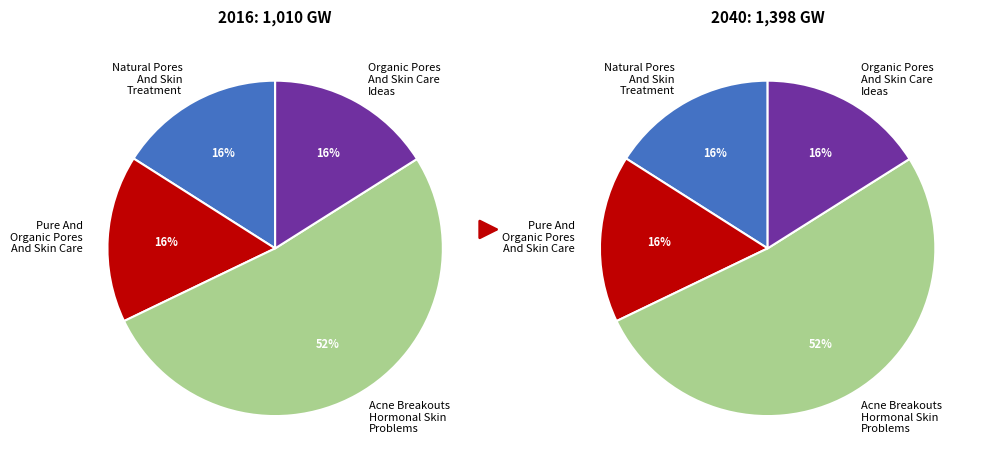

Approximately how many times larger is the value at Pure And Organic Pores And Skin Care compared to Natural Pores And Skin Treatment?

1.0